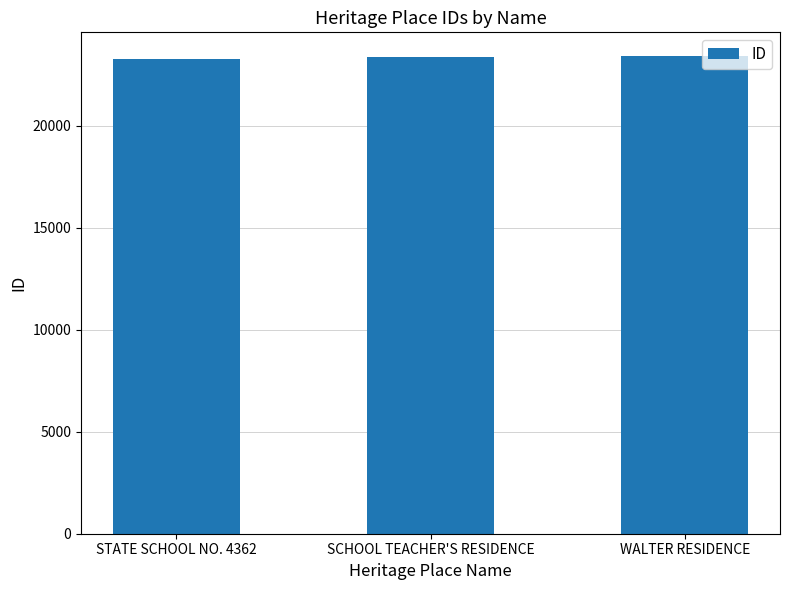

How many bars are there in total?

3